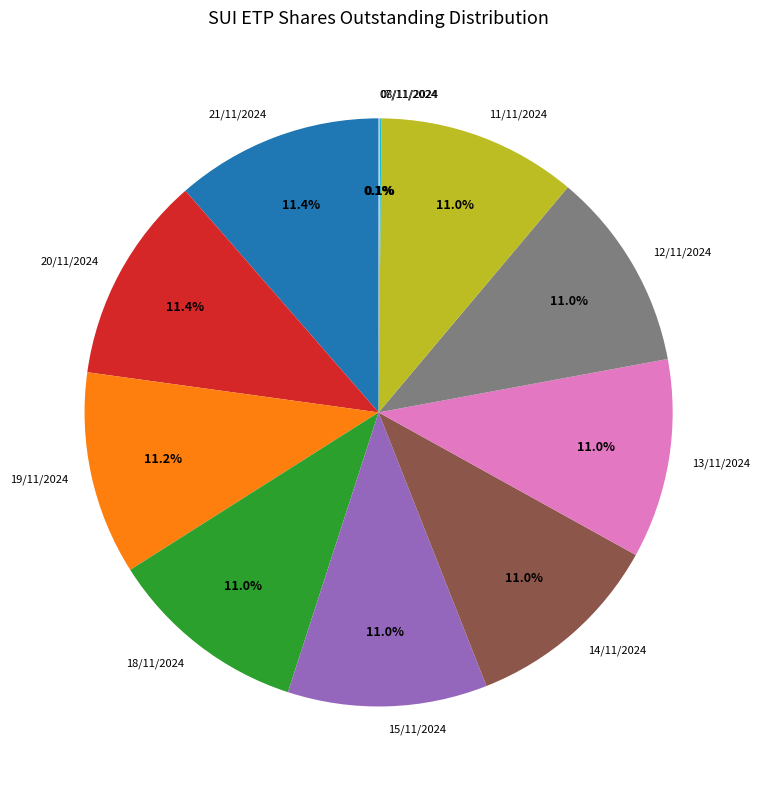

What is the total percentage of 20/11/2024 and 14/11/2024?

22.4%